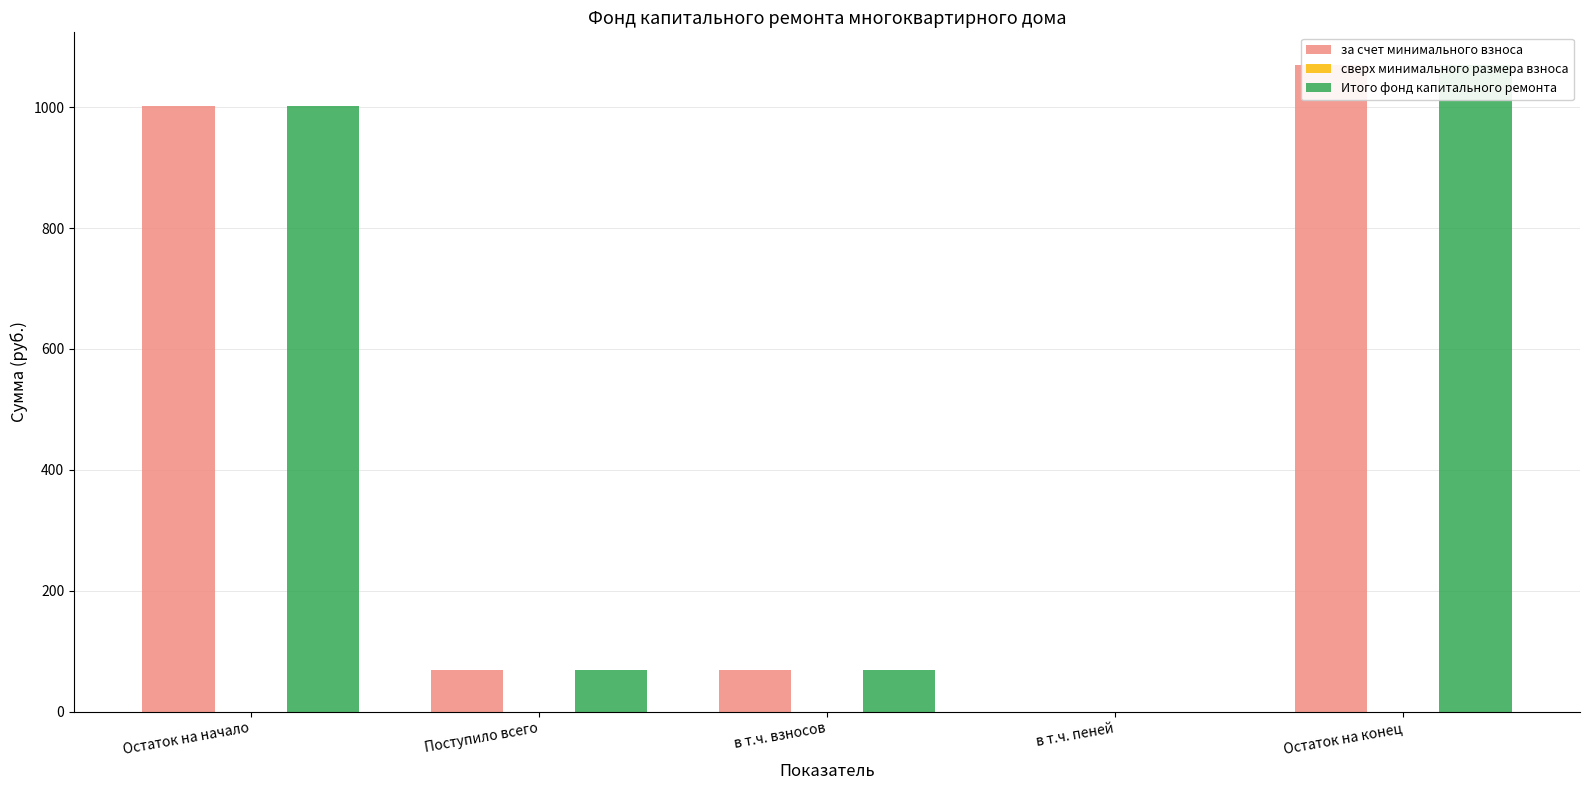

True or false: сверх минимального размера взноса has a value of 0.0 at в т.ч. взносов.

True